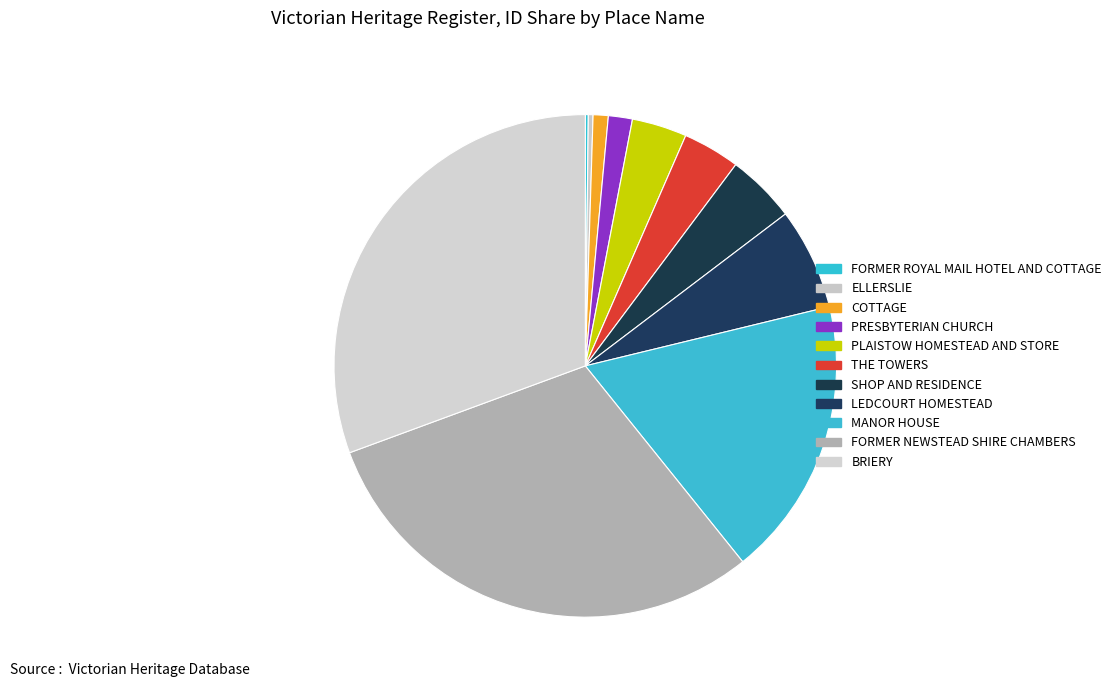

Count the number of slices in the pie.

11